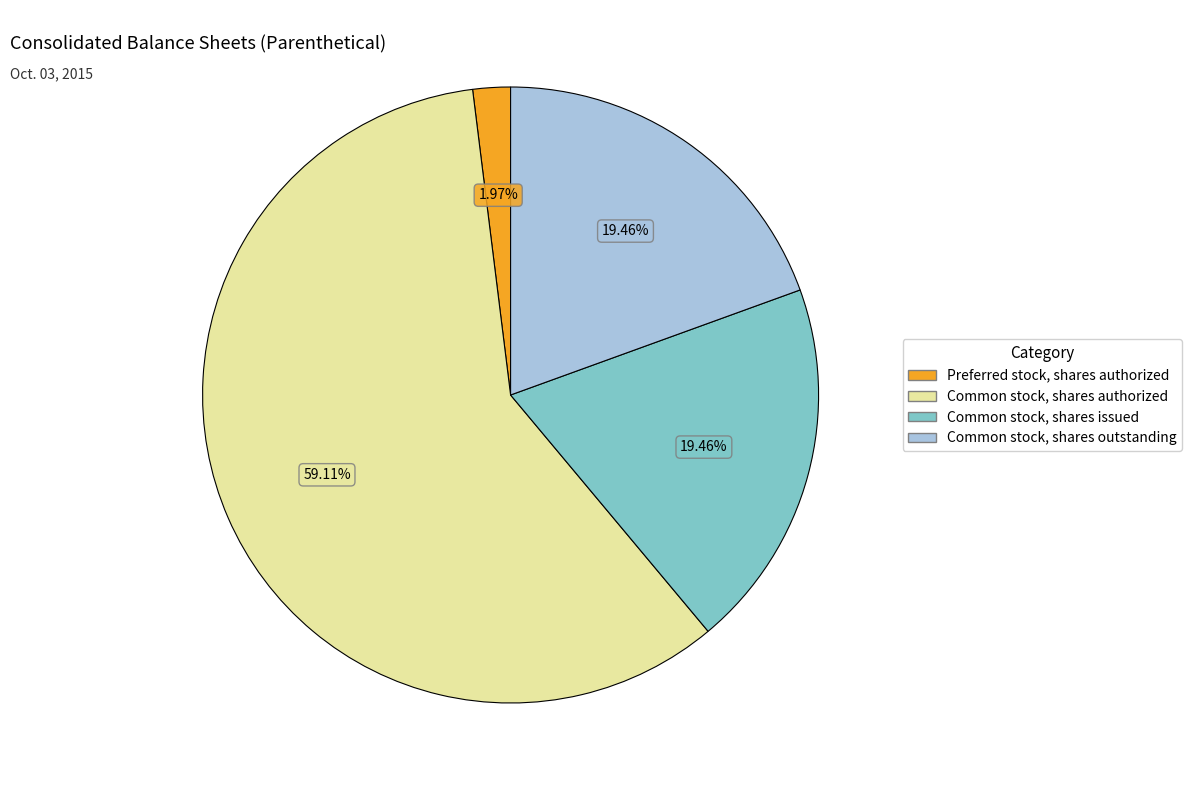

Count the number of slices in the pie.

4